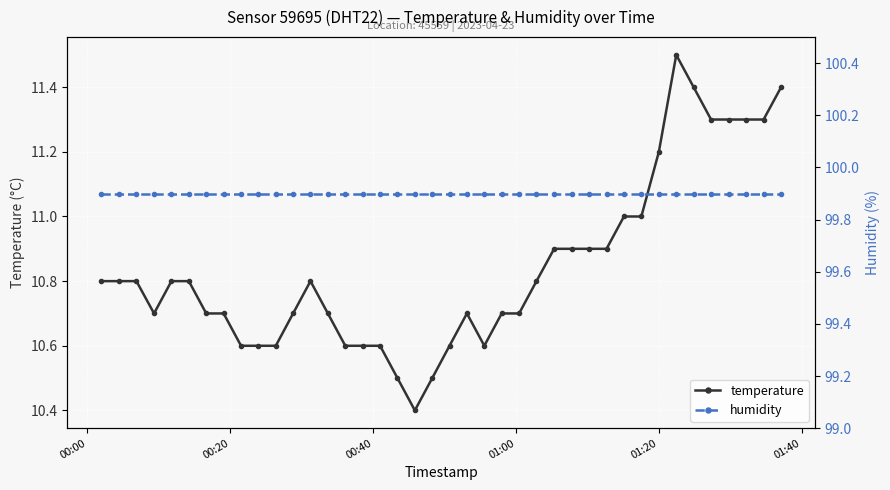

What is the minimum value for temperature?

10.4